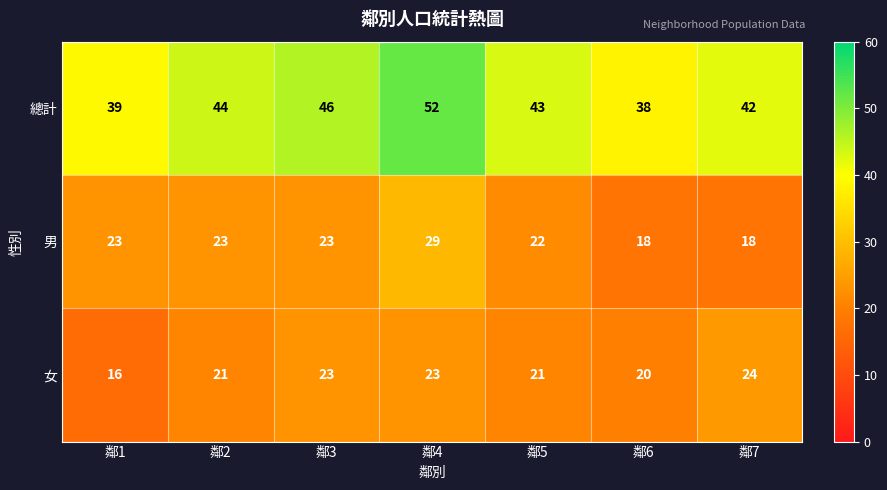

Count the number of data series in this chart.

3